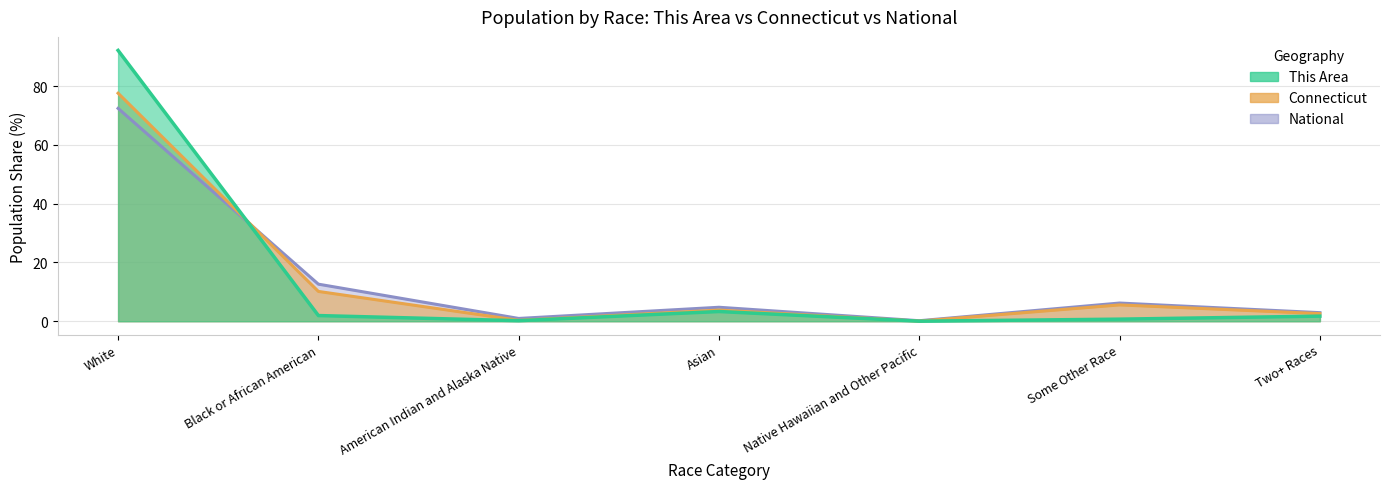

What is the average value of the National series?

14.3